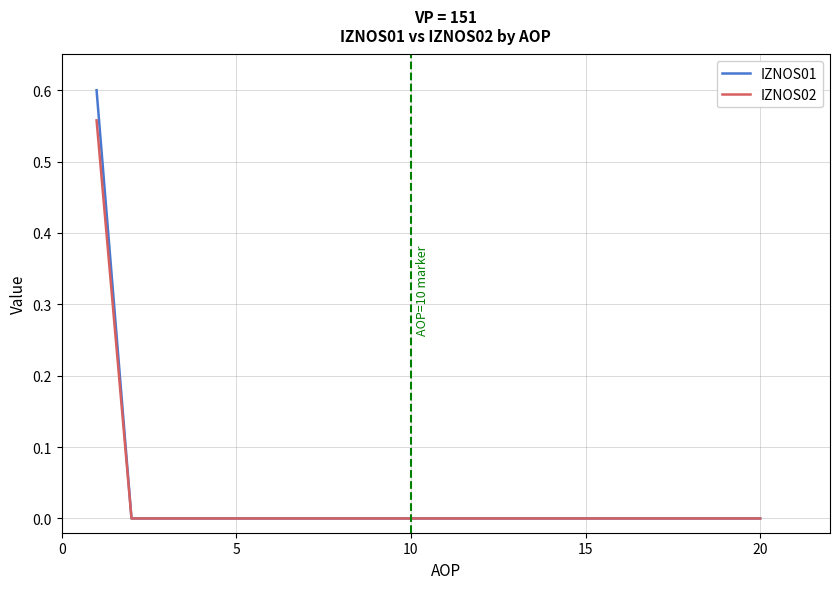

List the series in order of their peak value, lowest first.

IZNOS02, IZNOS01